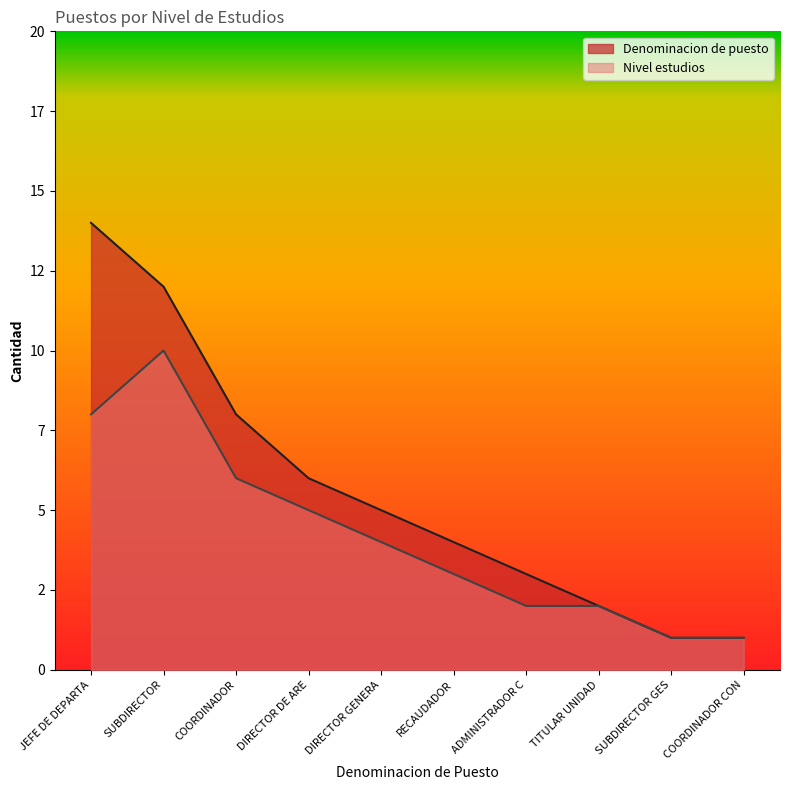

What is the greatest value displayed?

14